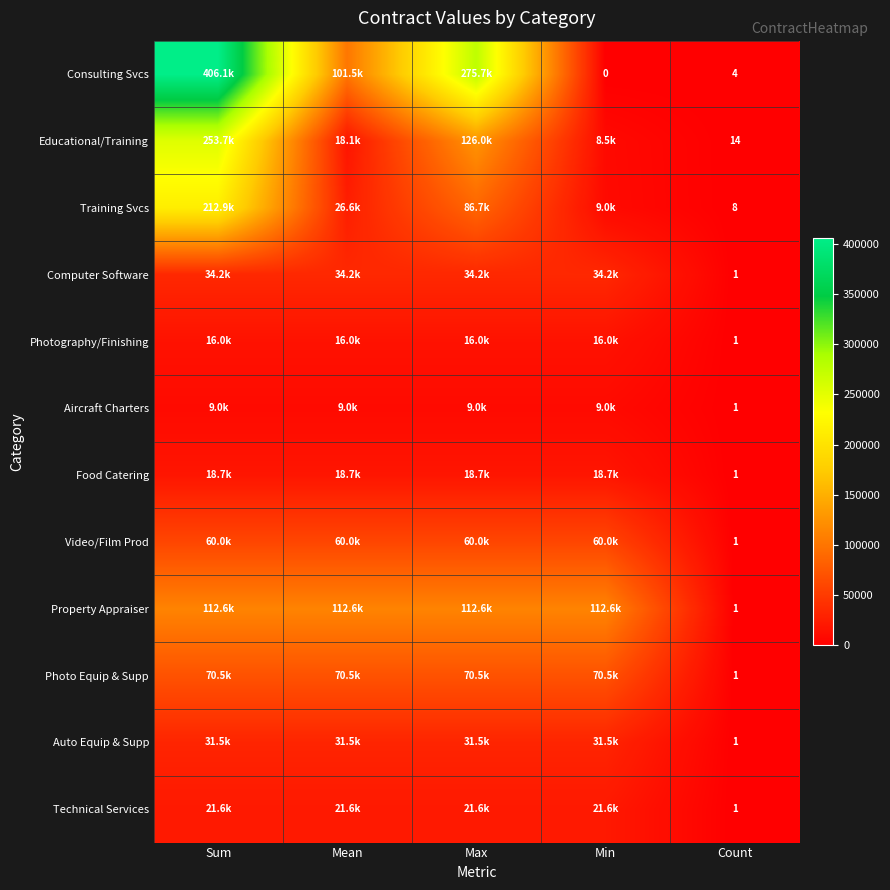

What is the total value across all series at Min?

391464.5